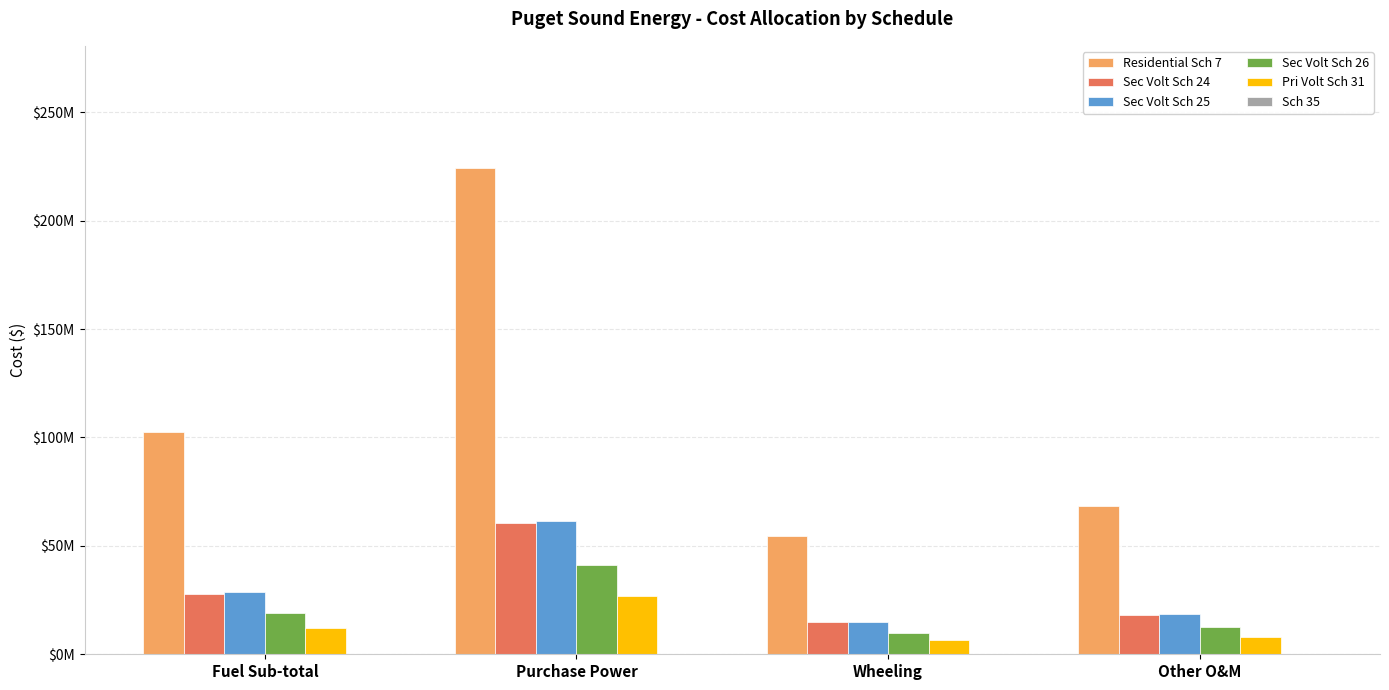

Are the bars grouped side by side (vs. stacked)?

Yes